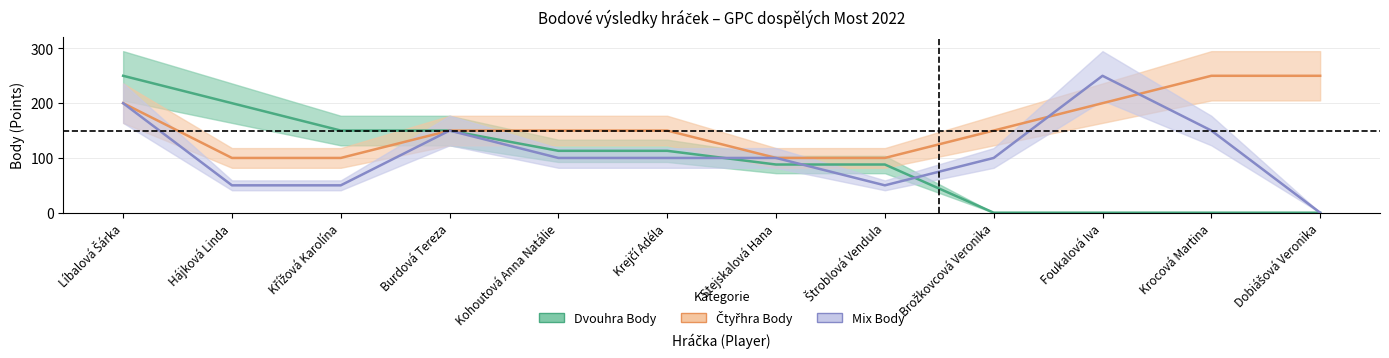

Count the number of data series in this chart.

3